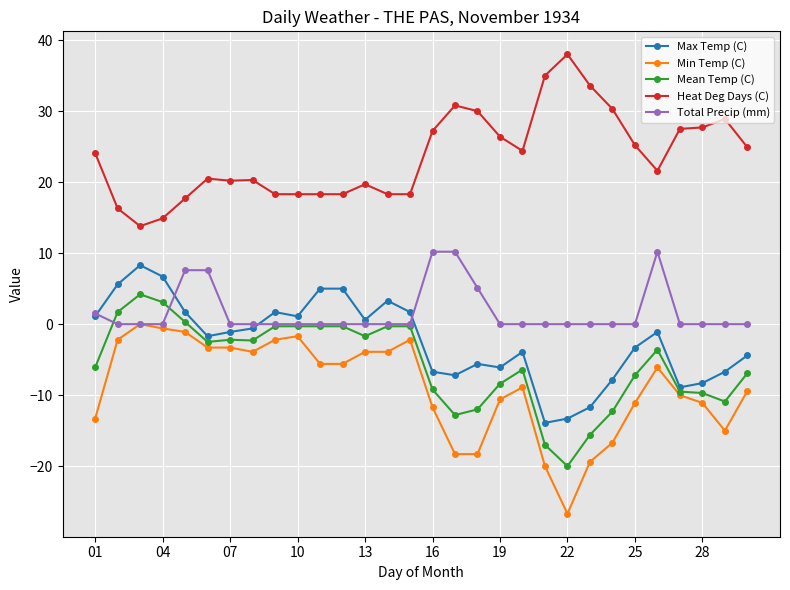

True or false: Min Temp (C) and Heat Deg Days (C) cross at least once.

False